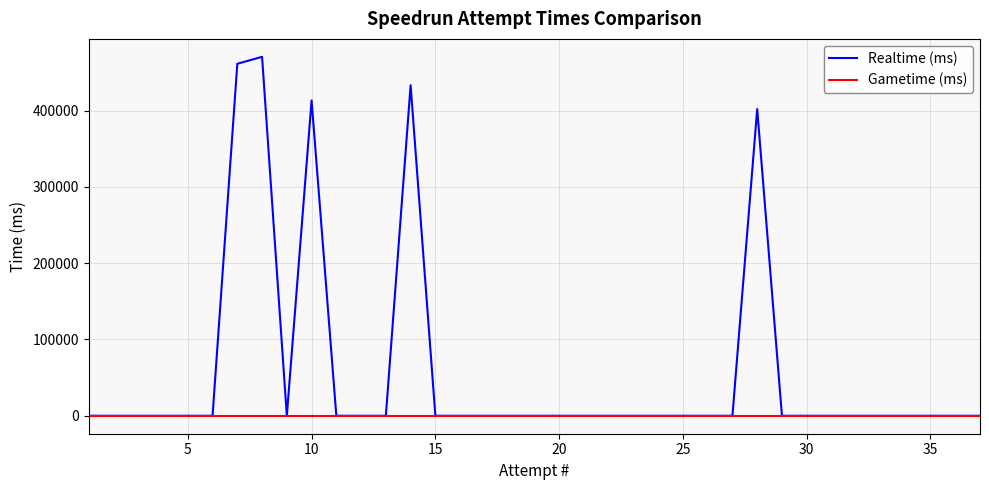

What are all the series names shown in the legend?

Realtime (ms), Gametime (ms)